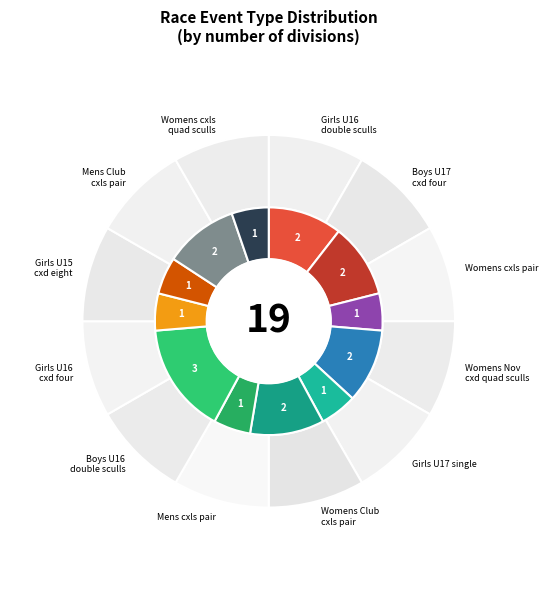

To the nearest percent, what percentage of the pie is Mens coxless pair?

5%